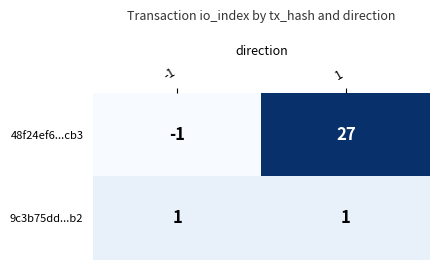

Is it true that 48f24ef6...cb3 equals 27 at 1?

True